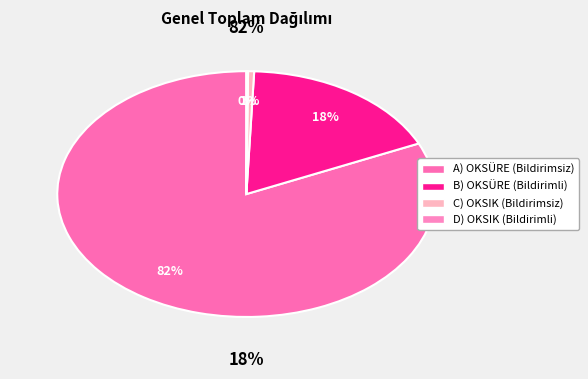

Combined, do C) OKSIK (Bildirimsiz) and A) OKSÜRE (Bildirimsiz) account for over 50%?

Yes